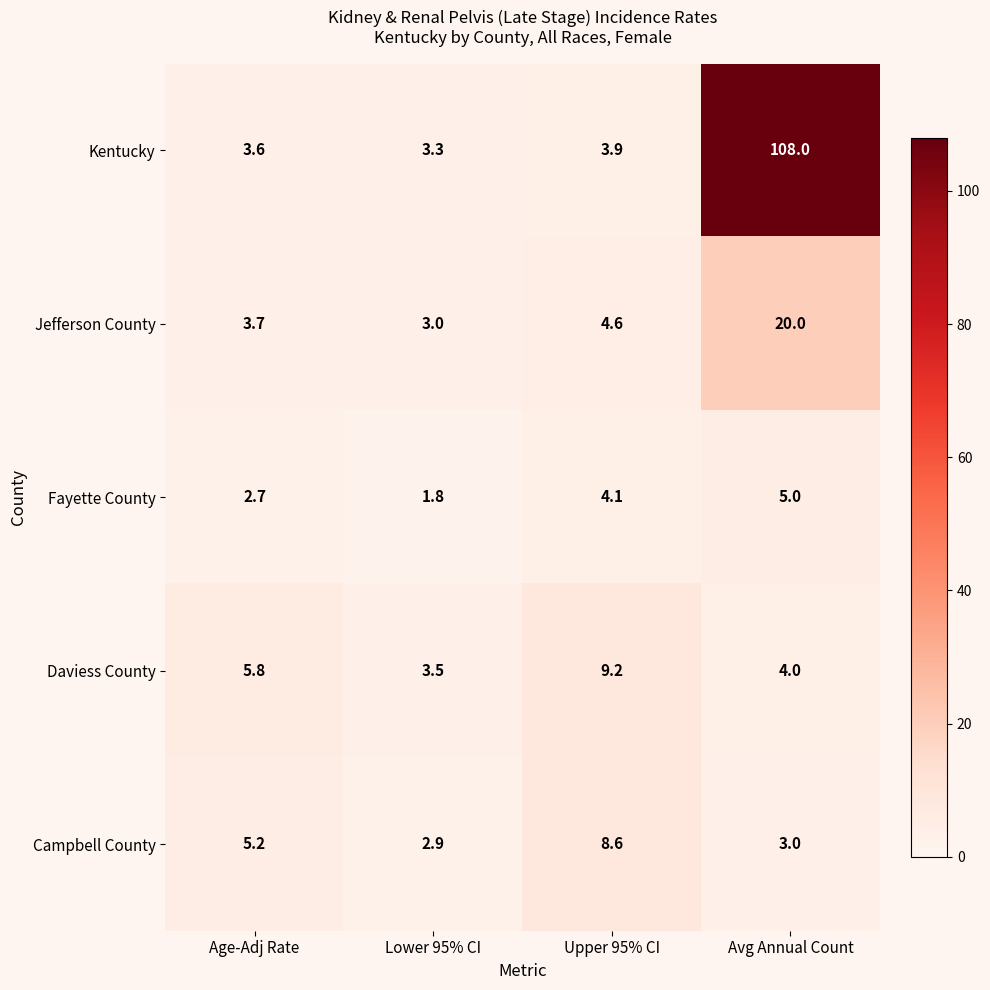

Reading left to right, list all the values displayed in this chart.

Kentucky: 3.6	3.3	3.9	108.0
Jefferson County: 3.7	3.0	4.6	20.0
Fayette County: 2.7	1.8	4.1	5.0
Daviess County: 5.8	3.5	9.2	4.0
Campbell County: 5.2	2.9	8.6	3.0